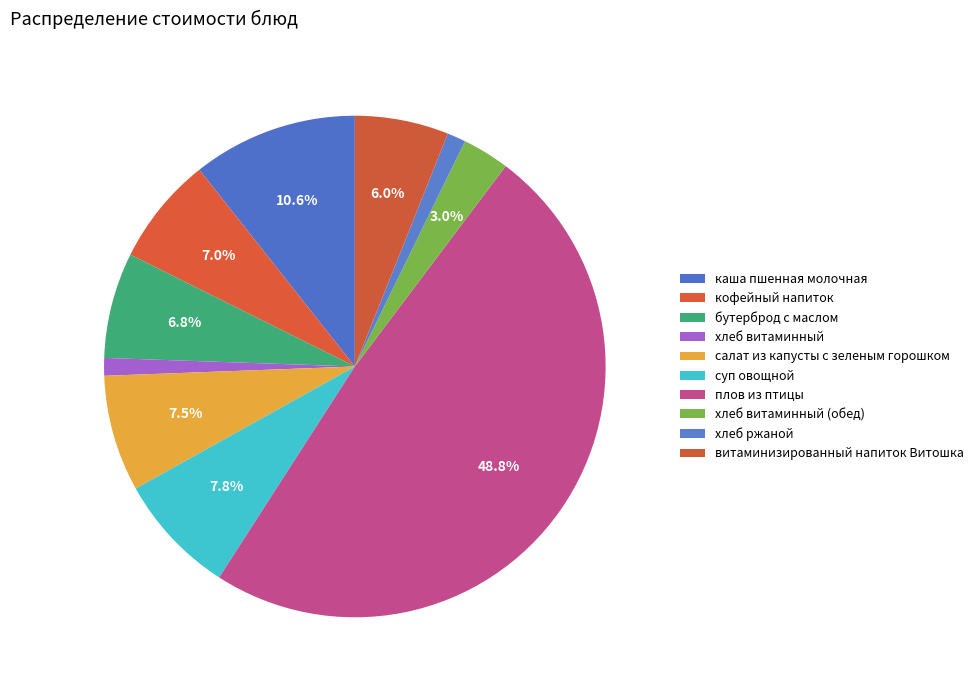

To the nearest percent, what portion does салат из капусты с зеленым горошком represent?

8%